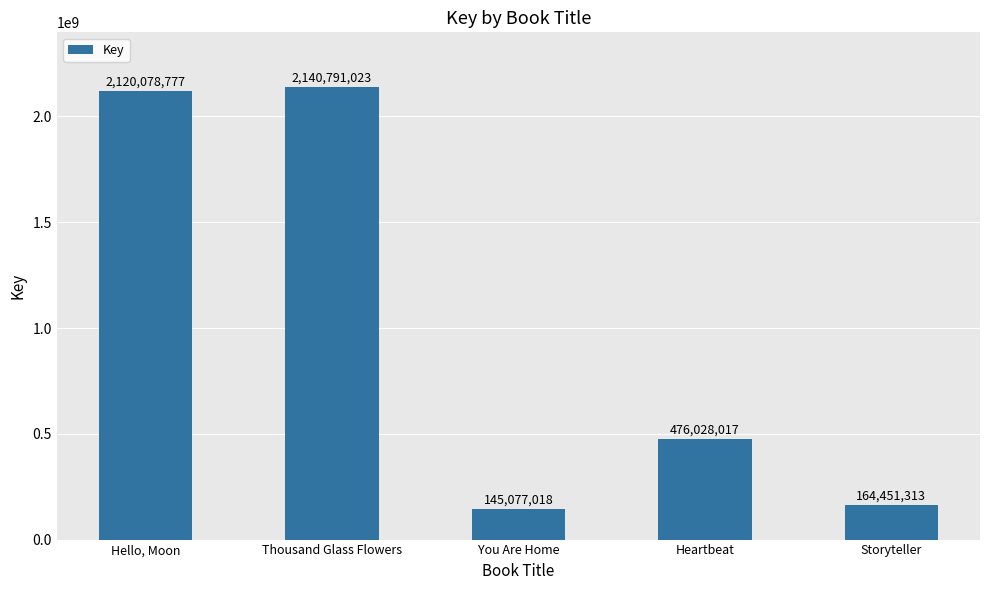

What is the label of the 4th bar from the right?

Thousand Glass Flowers